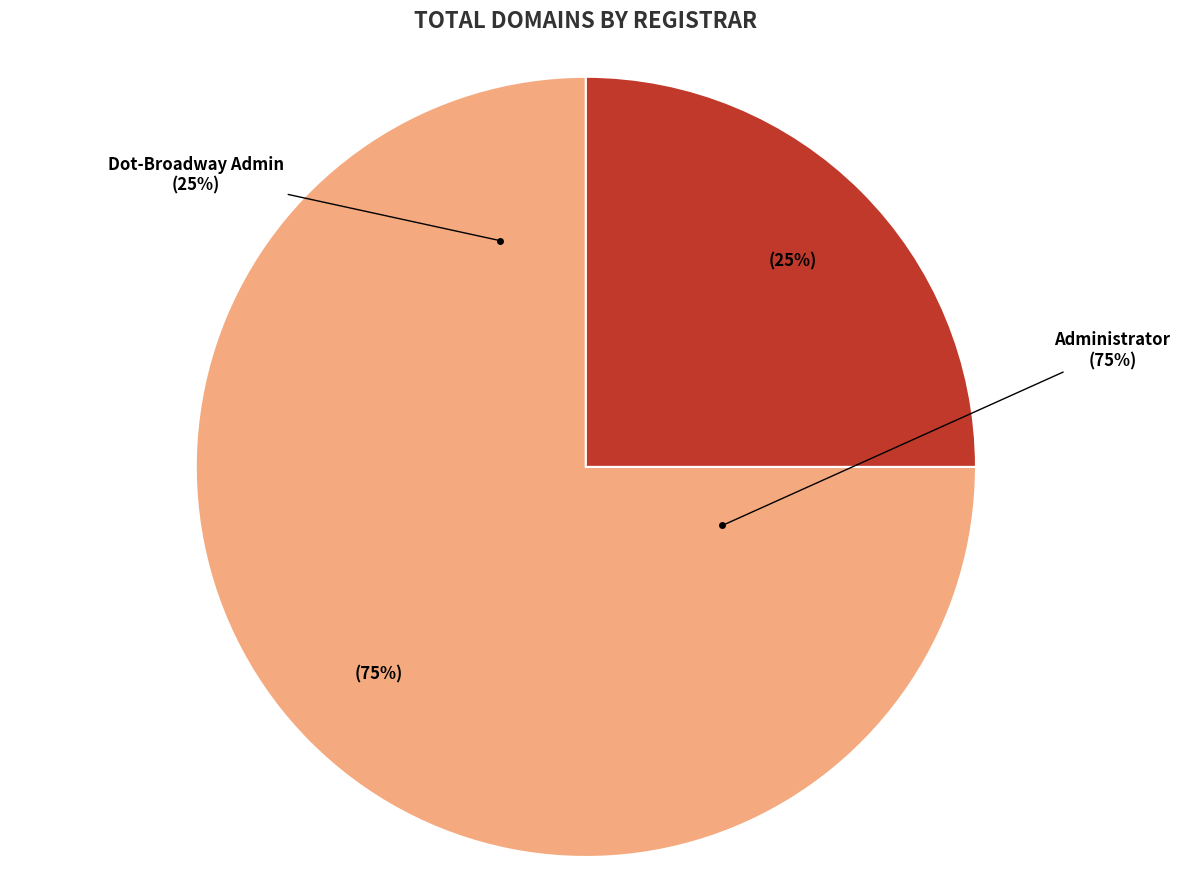

How many segments does this pie chart have?

2